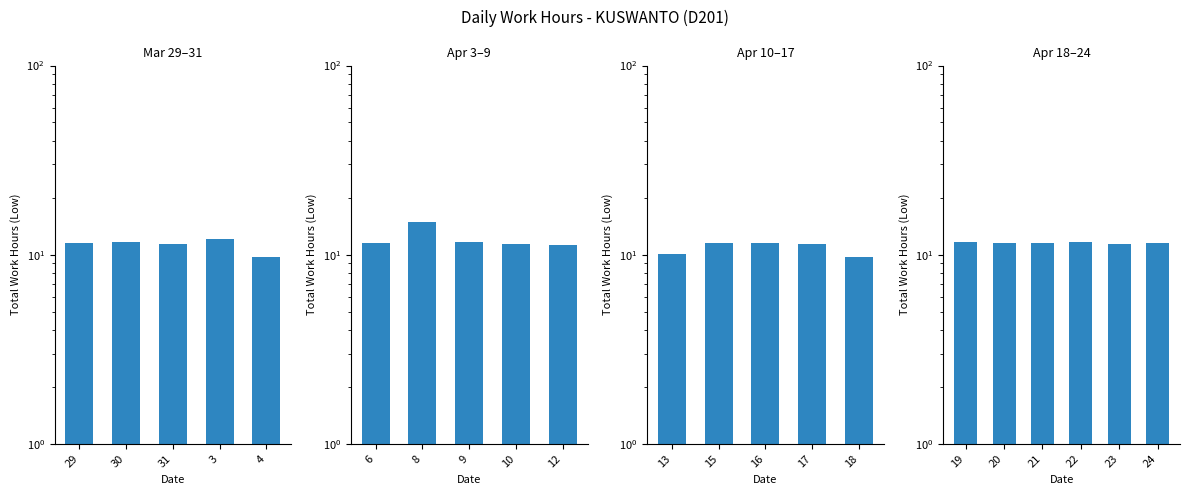

Which label corresponds to the smallest value in the chart?

23